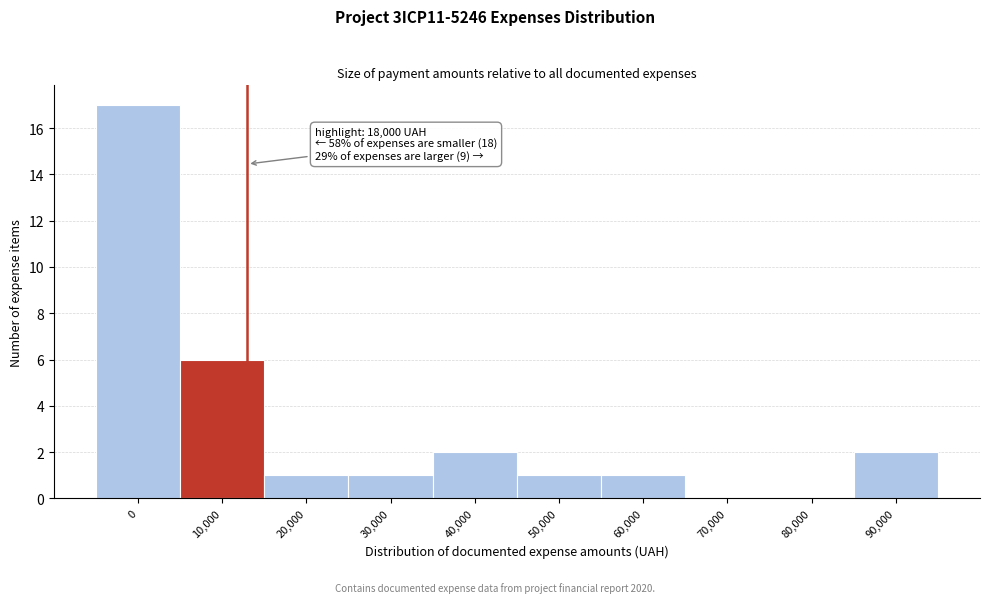

Reading left to right, transcribe all the data shown in this chart.

0=17	10,000=6	20,000=1	30,000=1	40,000=2	50,000=1	60,000=1	70,000=0	80,000=0	90,000=2